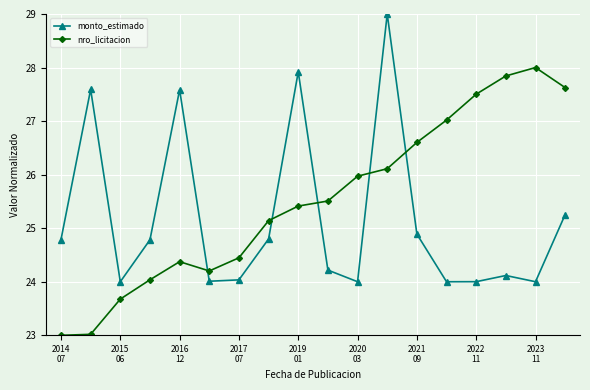

What is the difference between the maximum and minimum values in the nro_licitacion series?

5.0